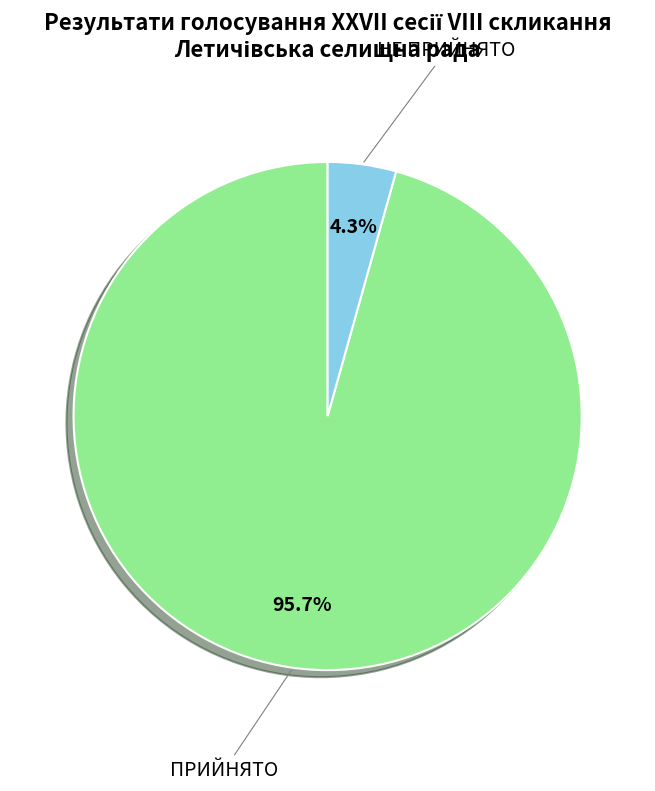

To the nearest percent, what is the difference between the largest and smallest slice percentages?

91%